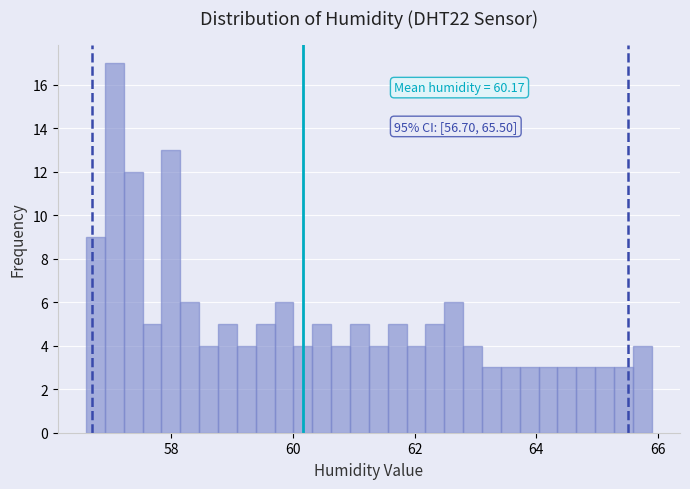

Read against the x-axis, roughly where is the centre of the tallest bar?

57.0